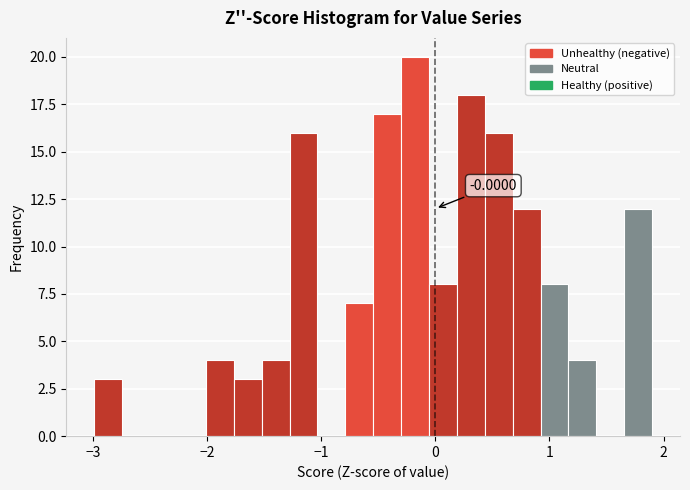

Around what value on the x-axis is the tallest bar? Give the approximate position of its centre, as read against the axis.

-0.2